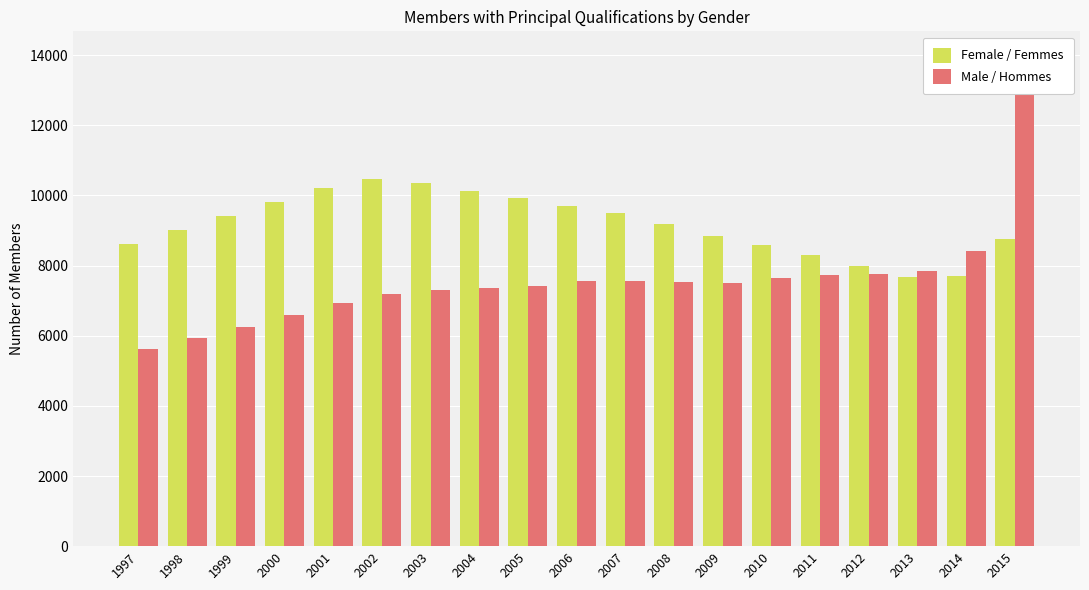

At 2011, list the series in order from largest to smallest.

Female / Femmes, Male / Hommes